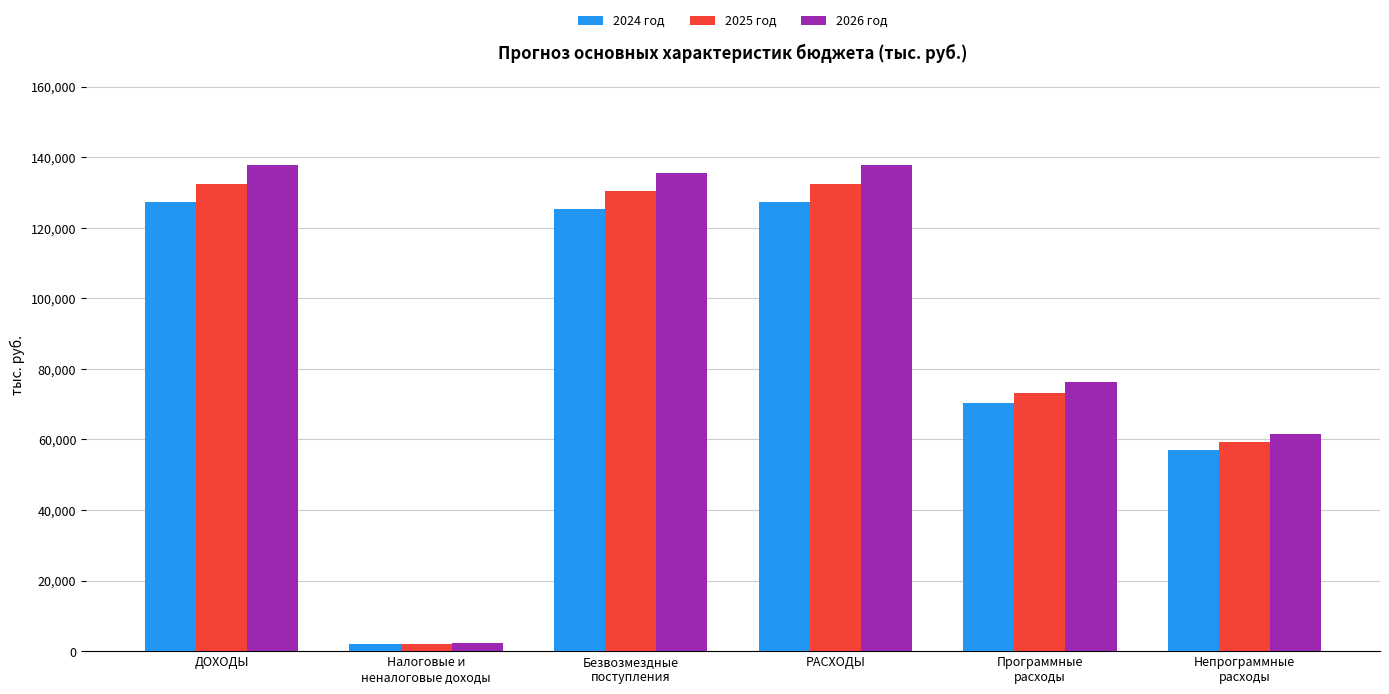

What is the sum of the 2025 год values at Непрограммные
расходы and РАСХОДЫ?

191795.1